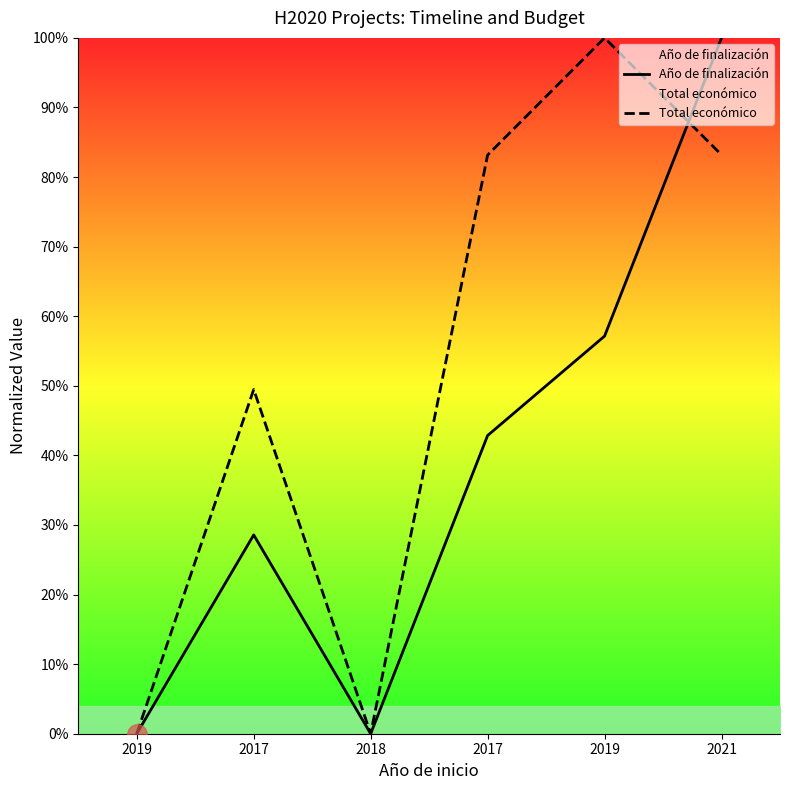

How many lines are shown in the chart?

2